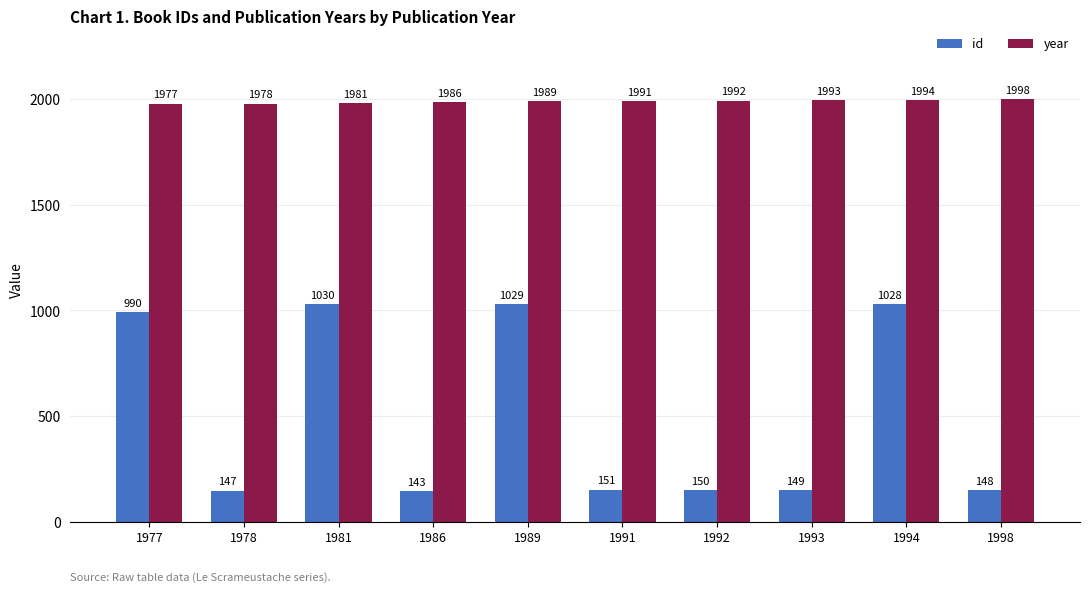

Reading right to left, list all the values displayed in this chart.

id: 148	1028	149	150	151	1029	143	1030	147	990
year: 1998	1994	1993	1992	1991	1989	1986	1981	1978	1977